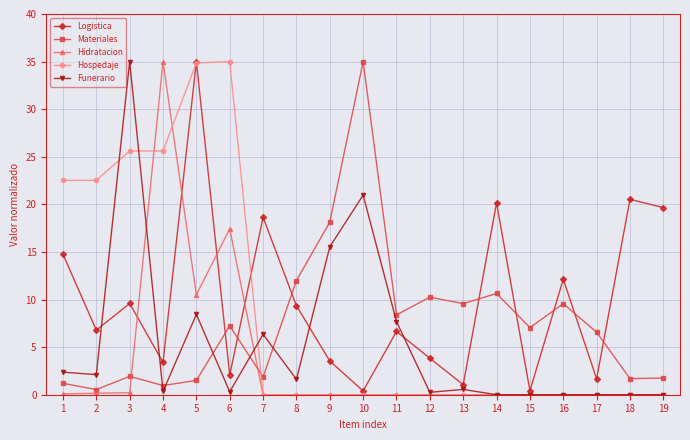

List the series in order of their overall mean, lowest first.

Hidratacion, Funerario, Materiales, Hospedaje, Logistica